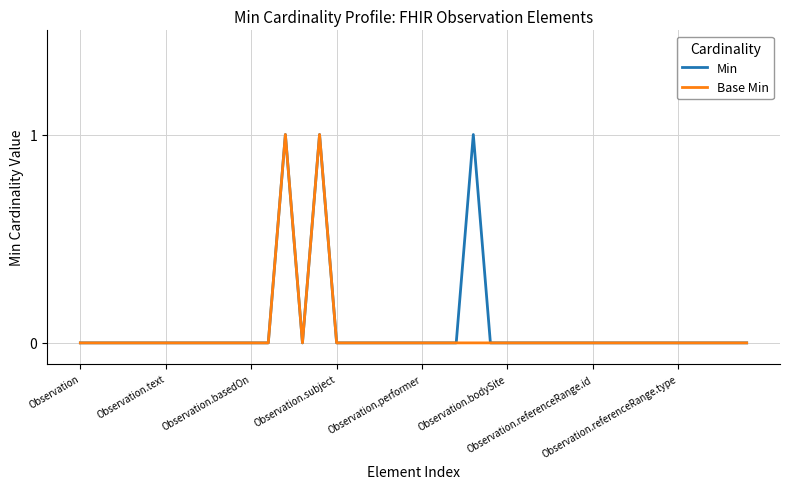

What is the difference between the maximum and second lowest values in the Base Min series?

1